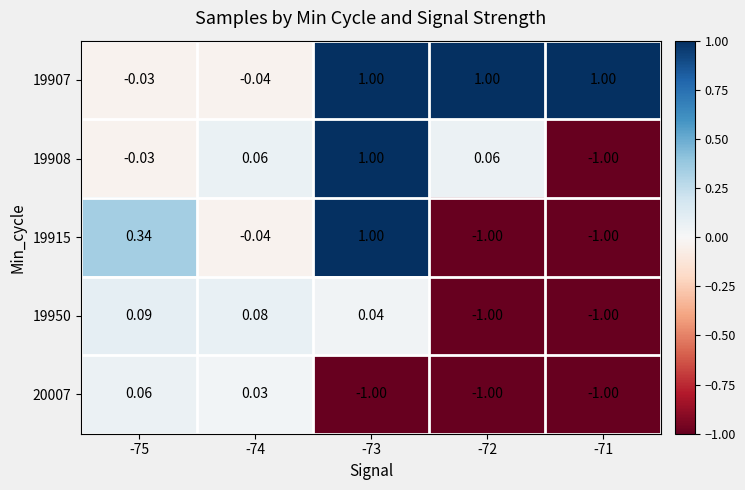

Is the value of 19907 at -71 greater than the value of 19908 at -75?

Yes